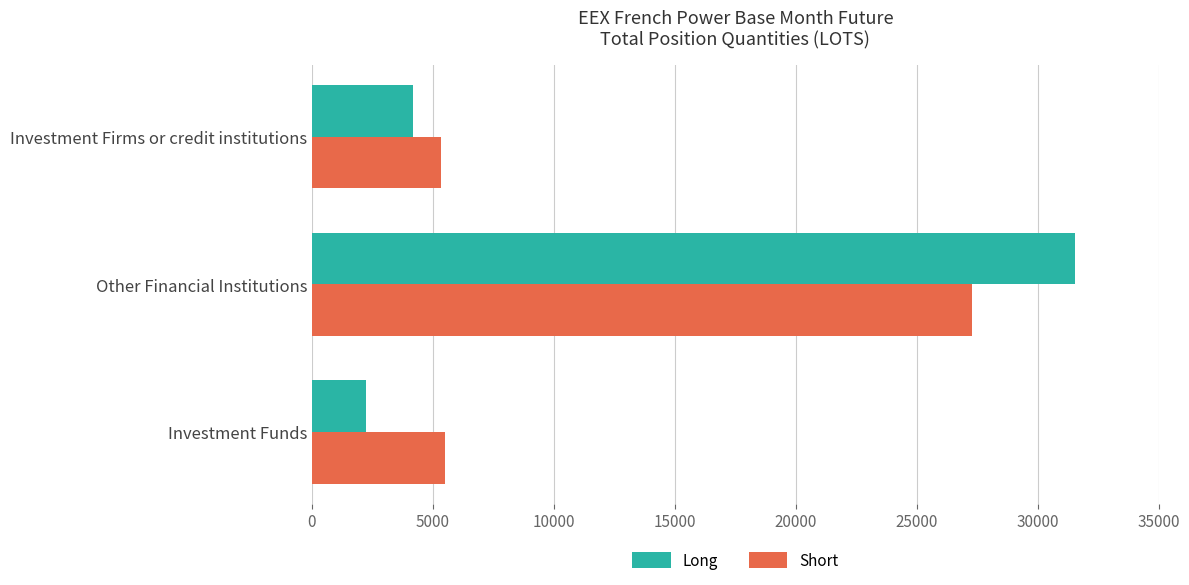

Is it true that Short equals 5327.9 at Investment Firms or credit institutions?

True